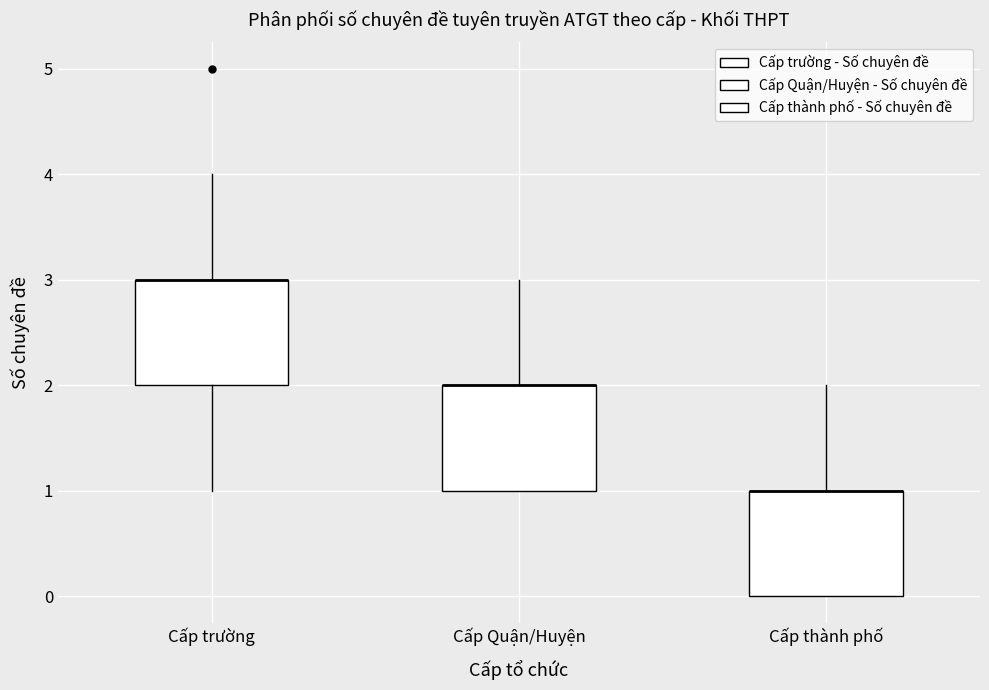

Where is the lower edge of the box for Cấp Quận/Huyện on the y-axis? The values are not printed on the chart, so give them approximately, as read against the axis.

1